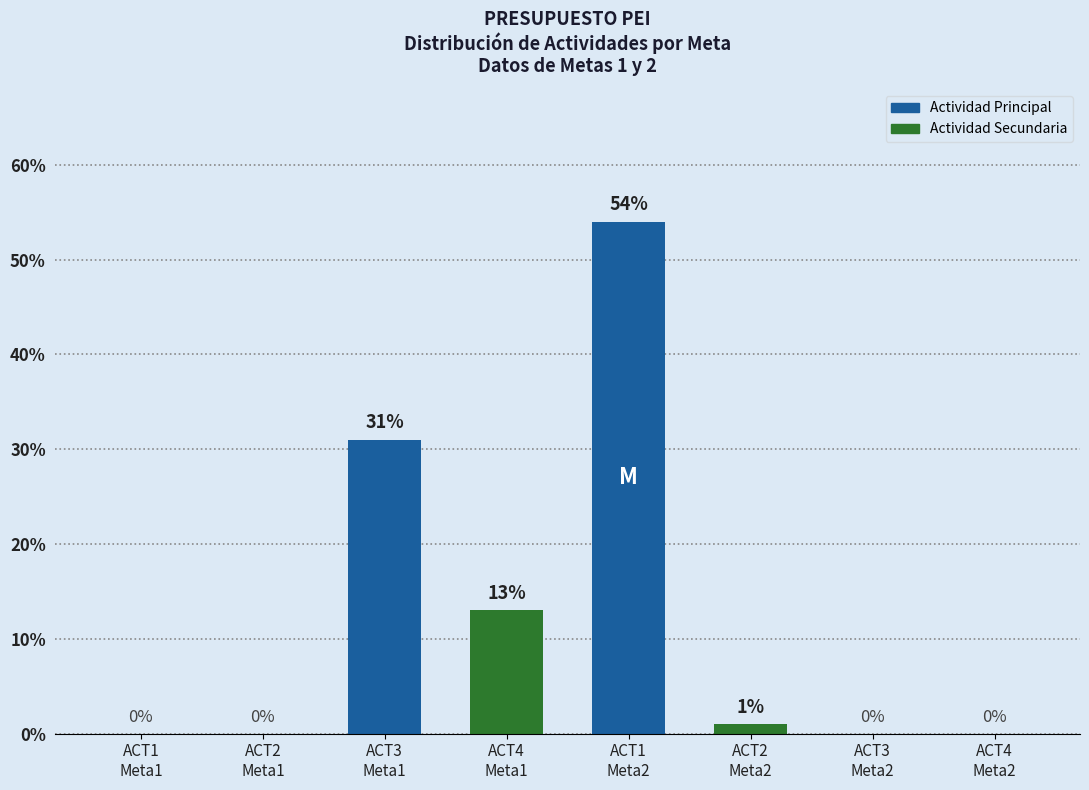

The value at ACT2
Meta2 is 1. True or false?

True